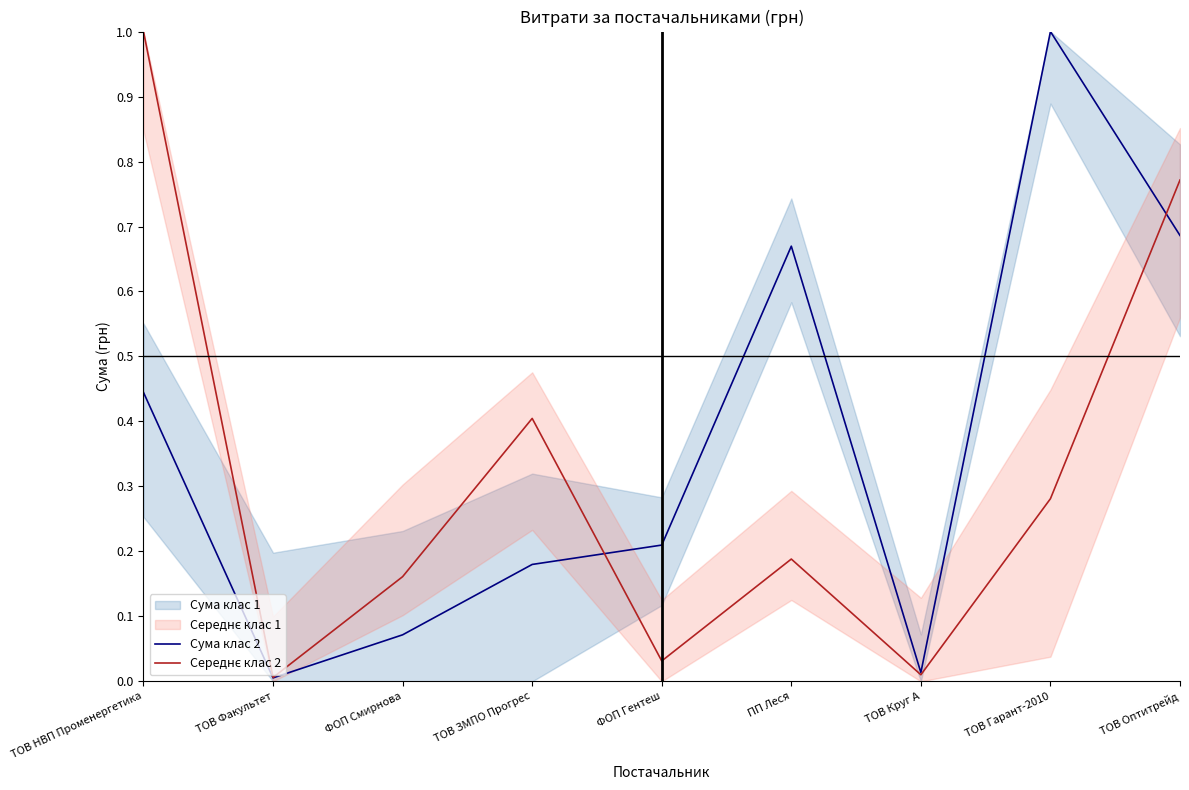

What is the difference between the maximum and minimum values in the Сума клас 2 series?

1.0